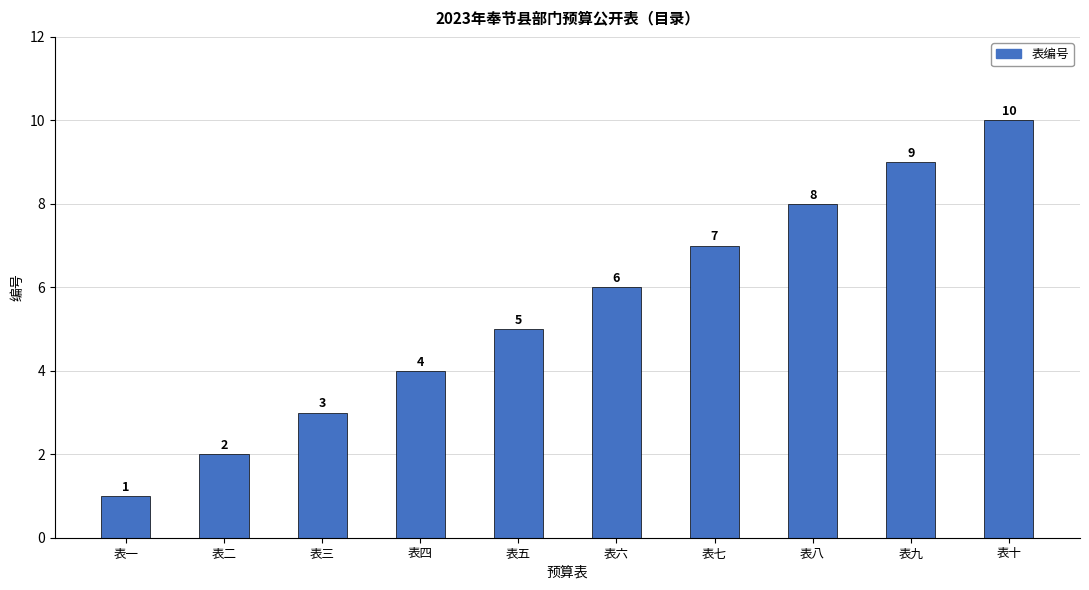

Count the number of categories in the chart.

10